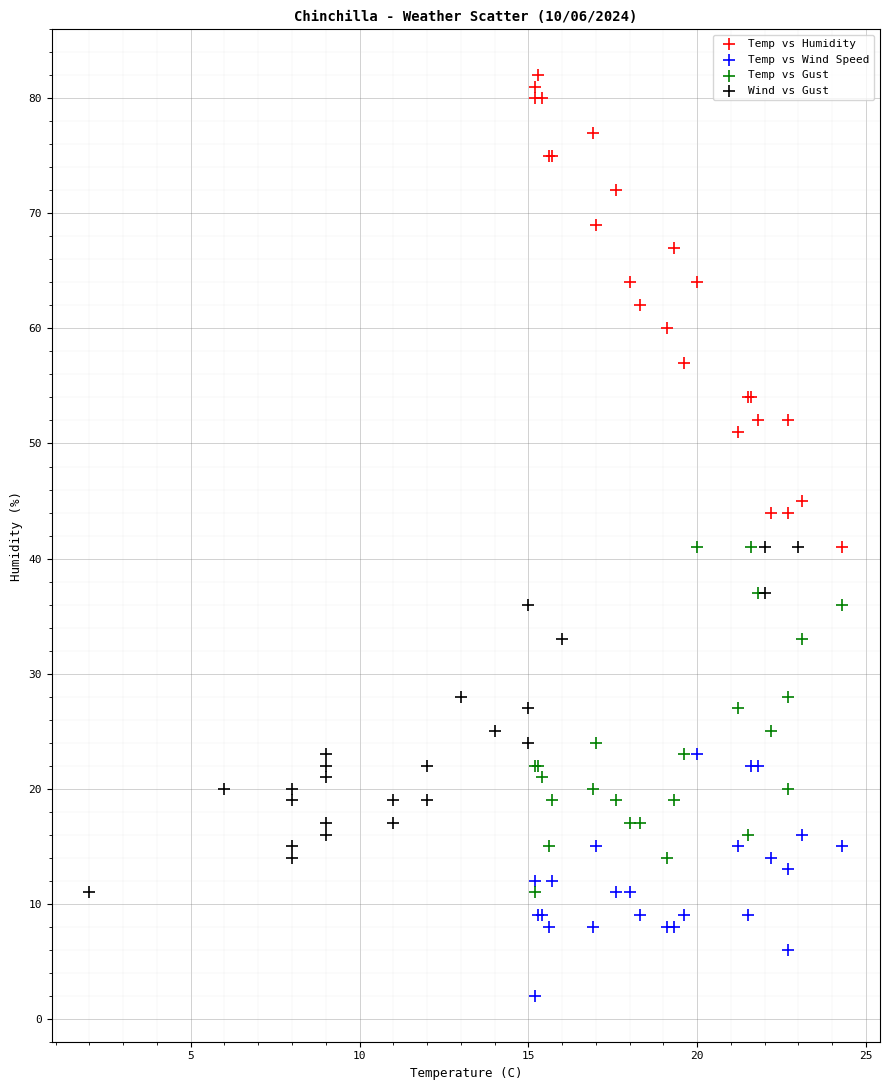

What are all the series names shown in the legend?

Temp vs Humidity, Temp vs Wind Speed, Temp vs Gust, Wind vs Gust